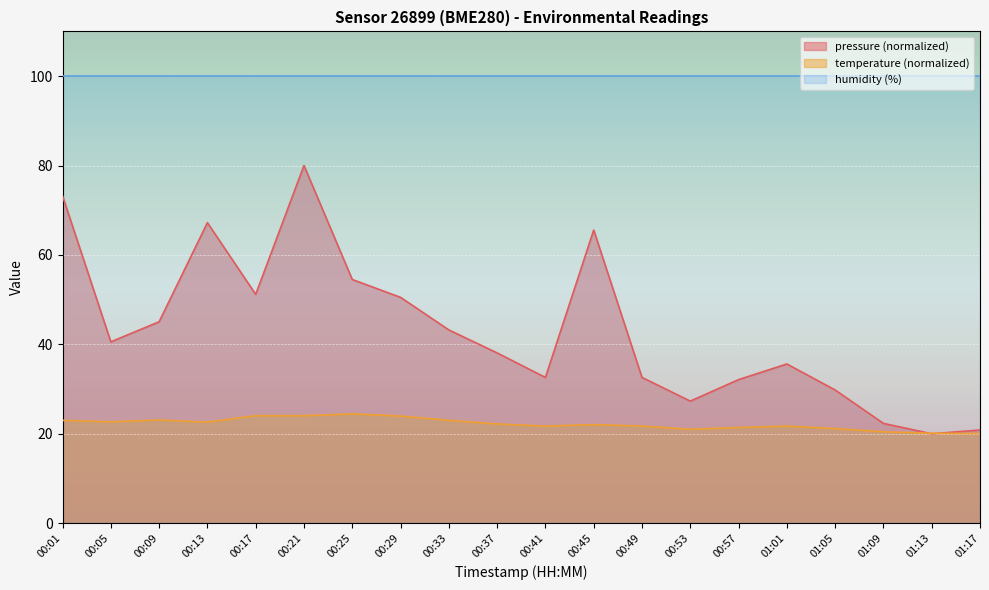

Is it true that pressure equals 30.1 at 00:17?

False